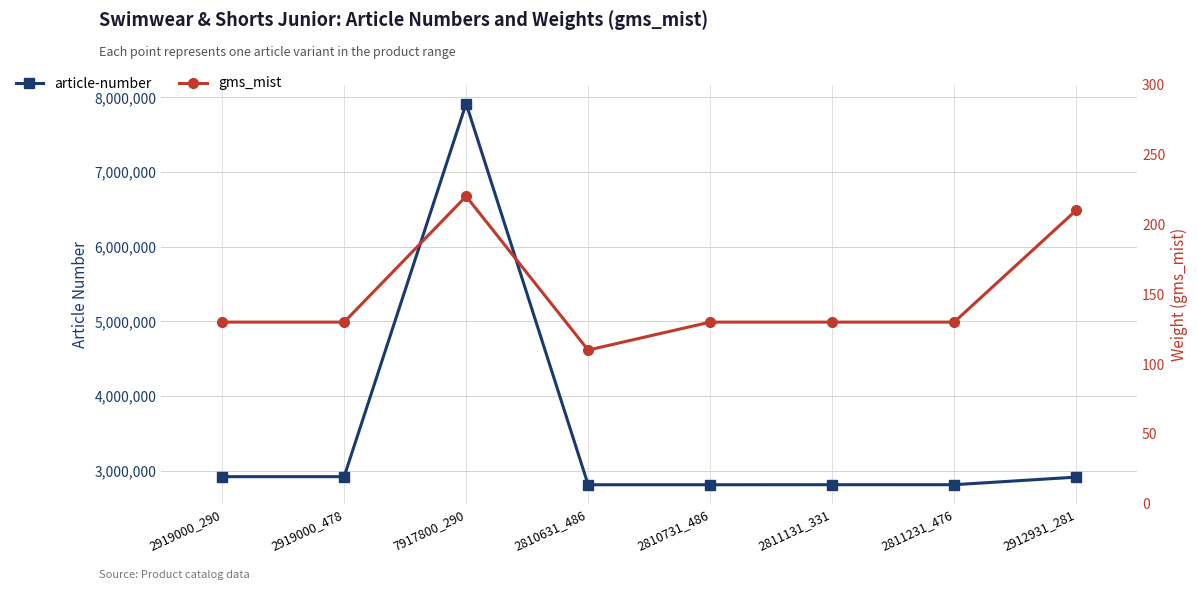

How many data points in article-number are above 2912931?

3